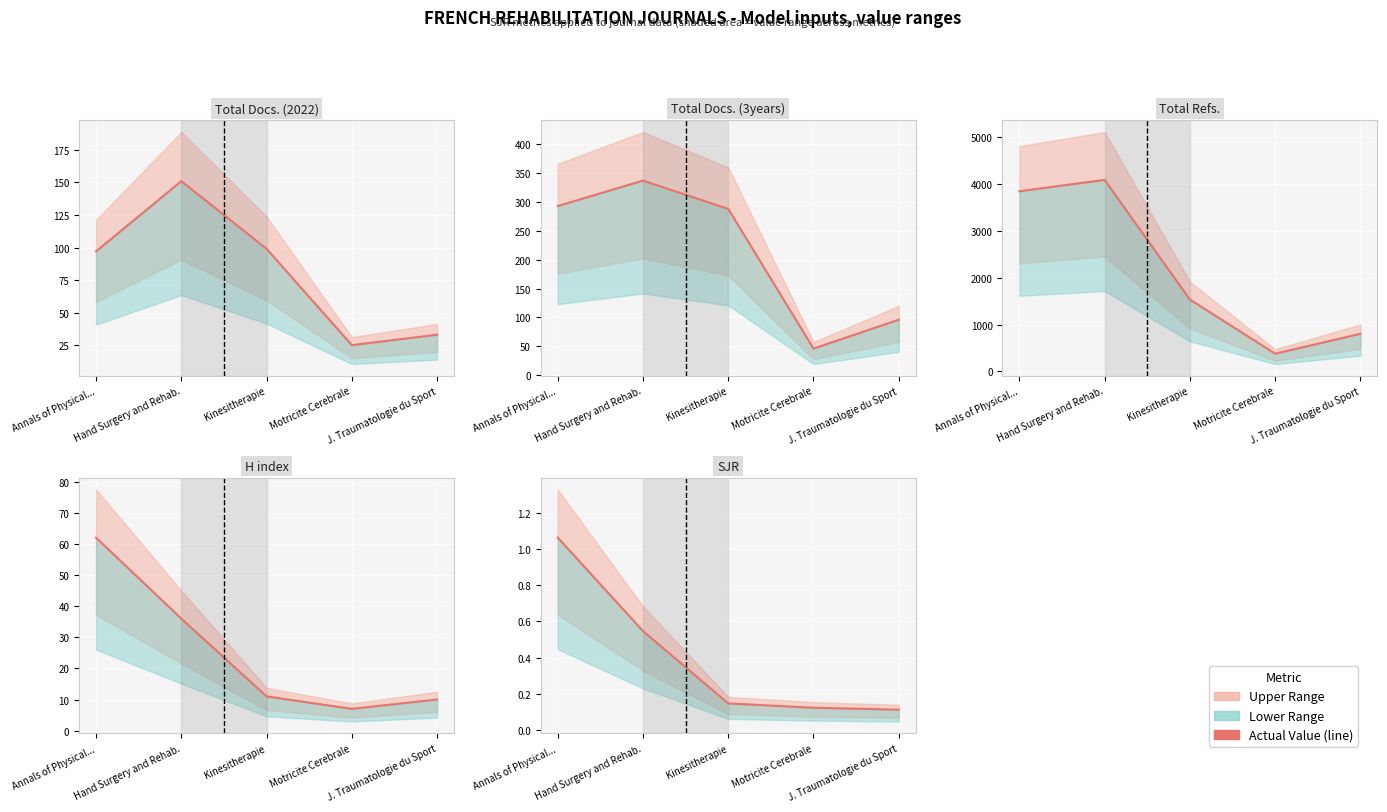

What position from the left is Kinesitherapie?

3